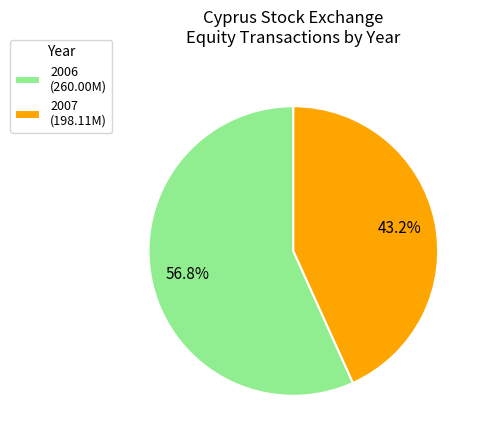

What percentage is NOT represented by 2006?

43.2%